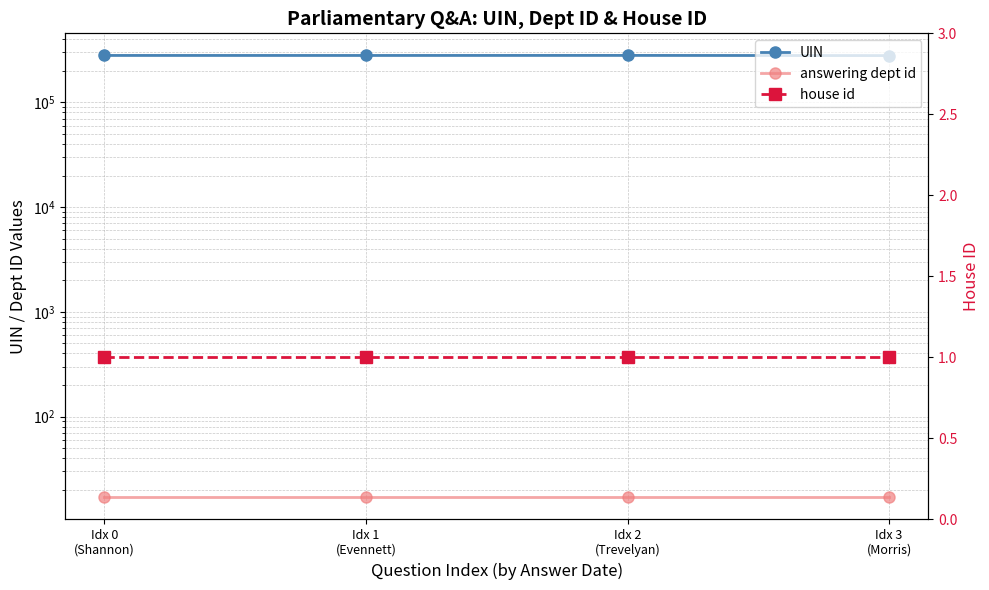

How many series are shown in this chart?

3